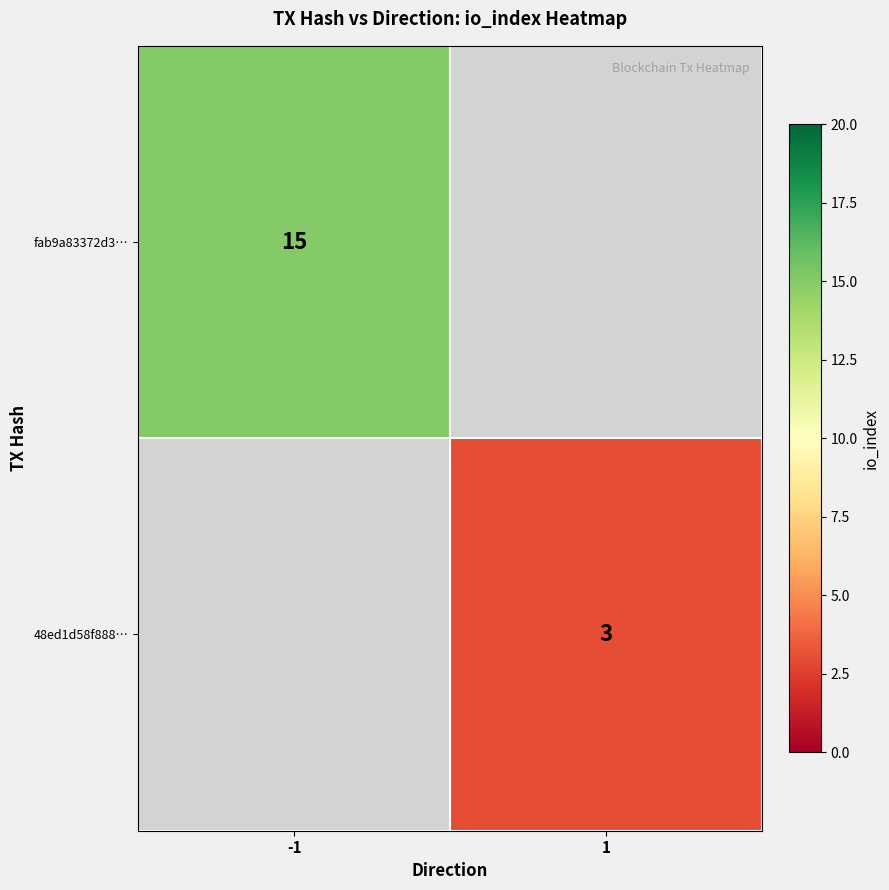

The value of 48ed1d58f888… at 1 is 3. True or false?

True